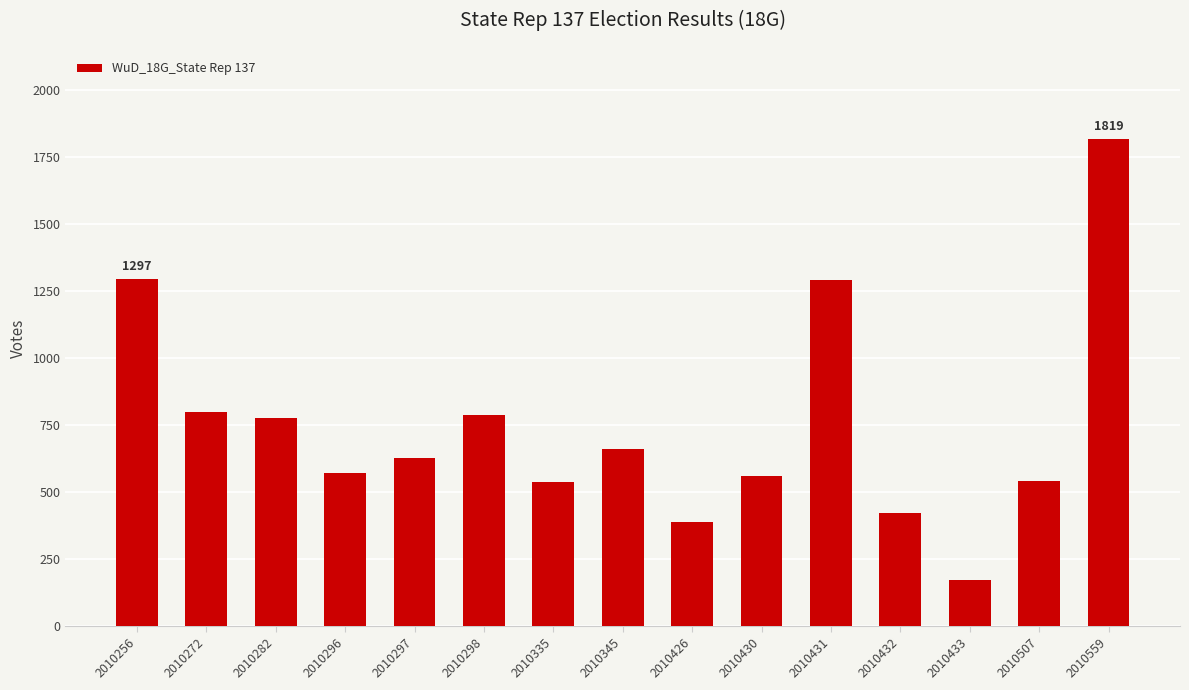

Approximately how many times larger is the value at 2010433 compared to 2010559?

0.1